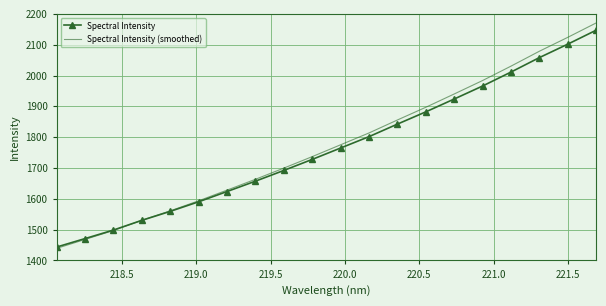

How many times do Spectral Intensity and Spectral Intensity (smoothed) cross each other?

1